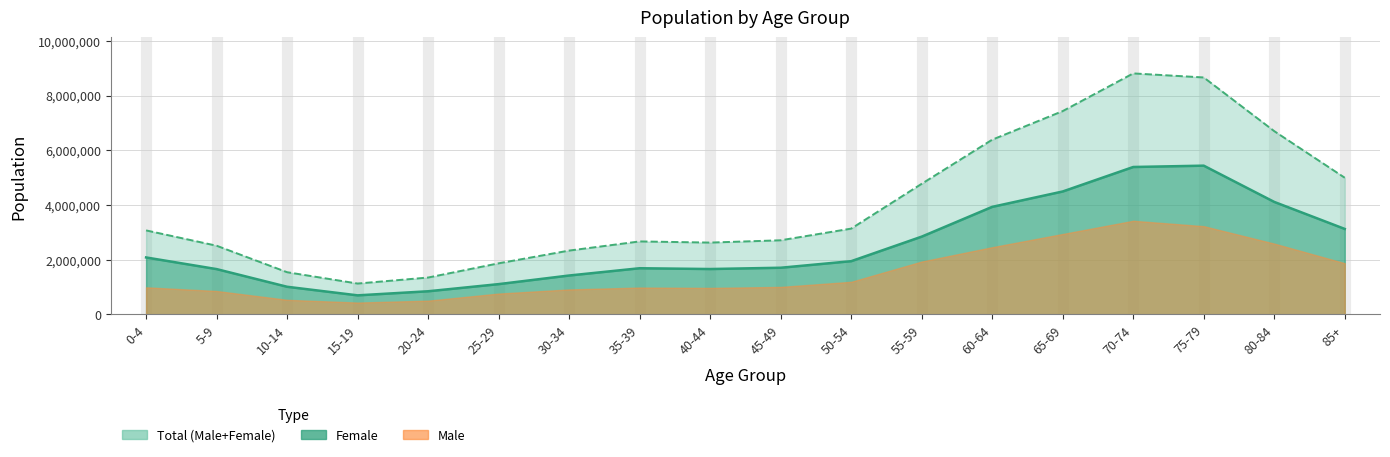

What is the label of the 12th point from the left?

55-59